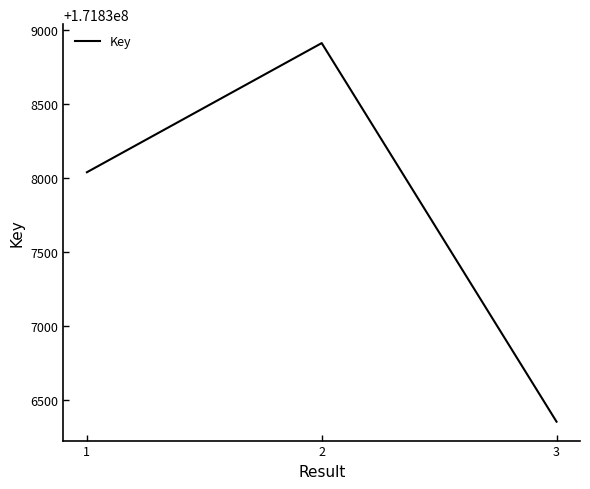

What is the sum of the values at 2 and 3?

343675267